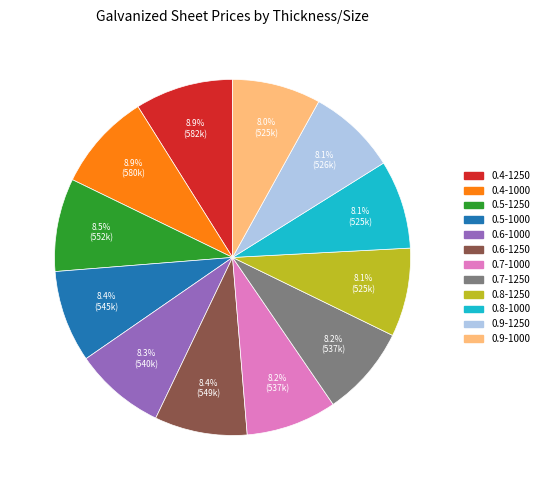

What percentage is the 0.6-1250 slice, to the nearest percent?

8%